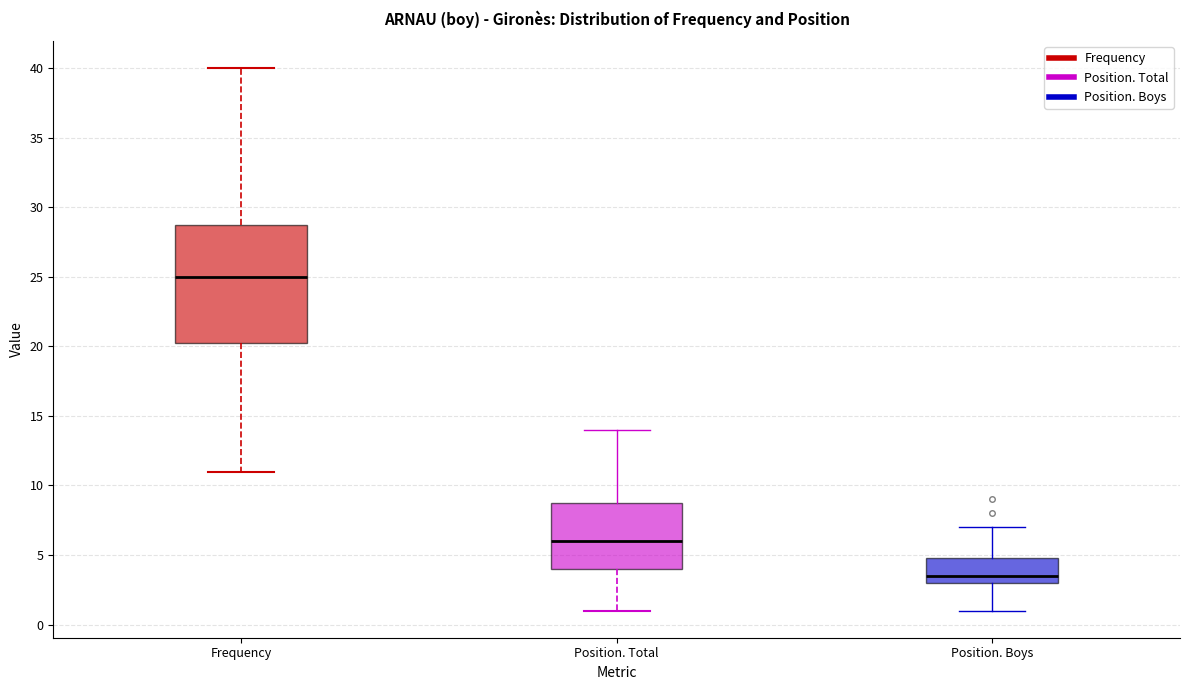

Reading left to right, read every box against the y-axis: the position of its median line, the range the box covers, and the ends of its whiskers. The values are not printed on the chart, so give them approximately, as read against the axis.

Frequency: median 25.0, box 20.5 to 29.0, whiskers 11.0 to 40.0
Position. Total: median 6.0, box 4.0 to 9.0, whiskers 1.0 to 14.0
Position. Boys: median 3.5, box 3.0 to 5.0, whiskers 1.0 to 7.0